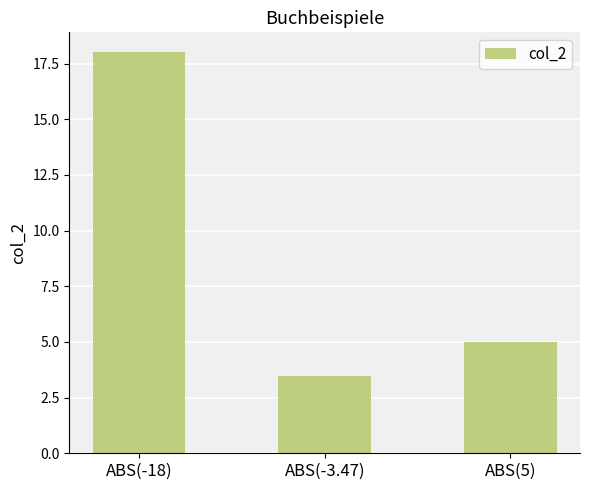

Between ABS(-18) and ABS(-3.47), which is larger?

ABS(-18)